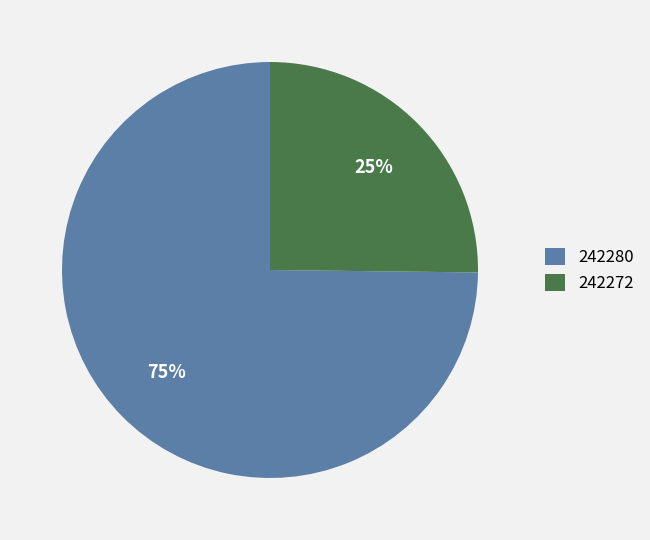

Is it true that 242272 is 94% of the pie?

False